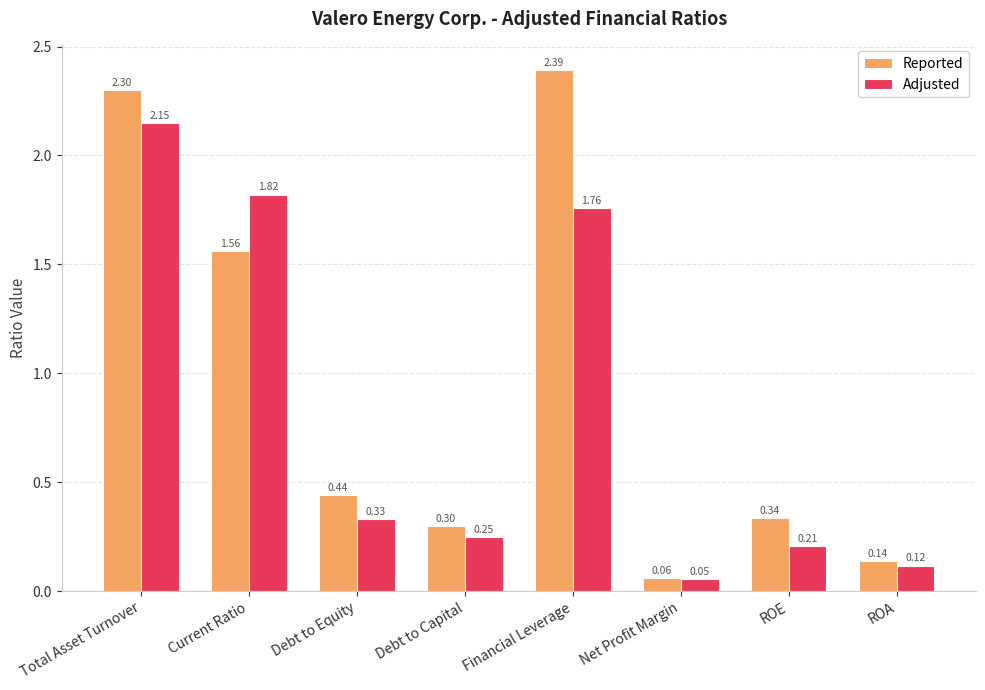

How many groups of bars are there?

8